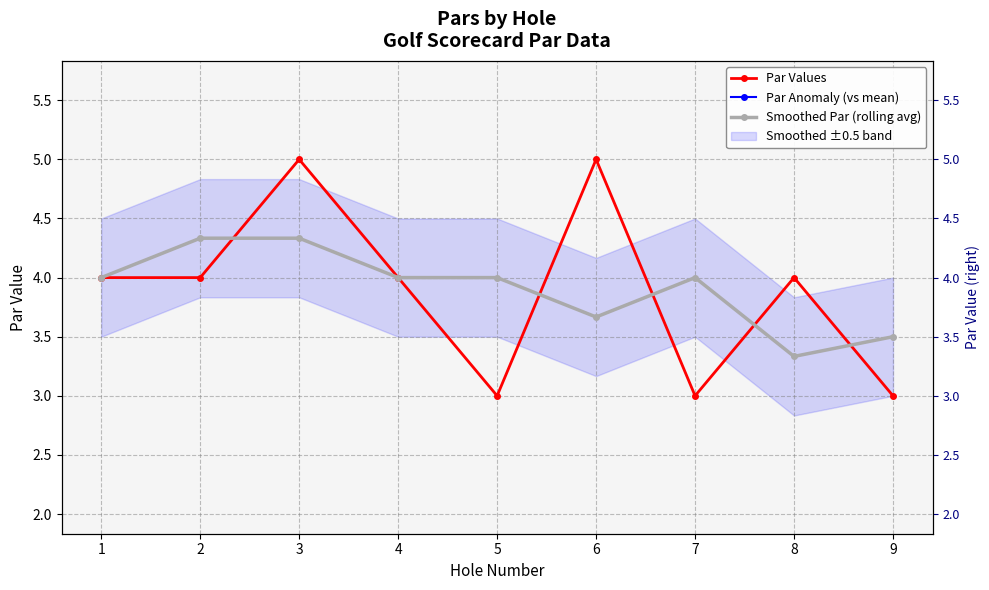

True or false: Par Values and Par Anomaly (vs mean) cross at least once.

False